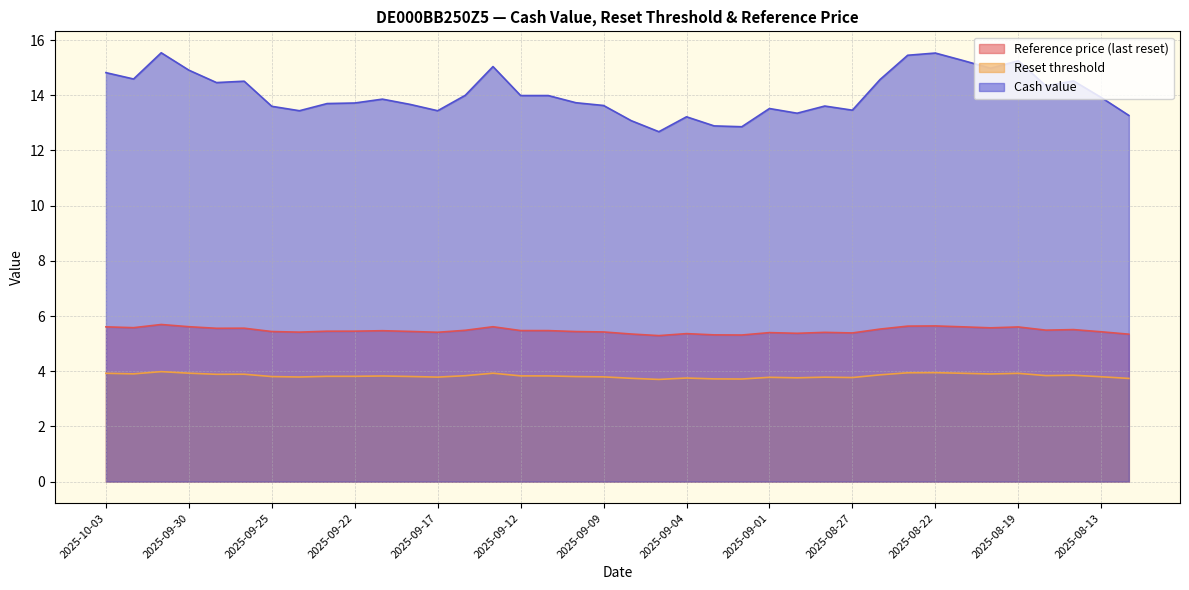

What is the minimum value for Reference price (last reset)?

5.3